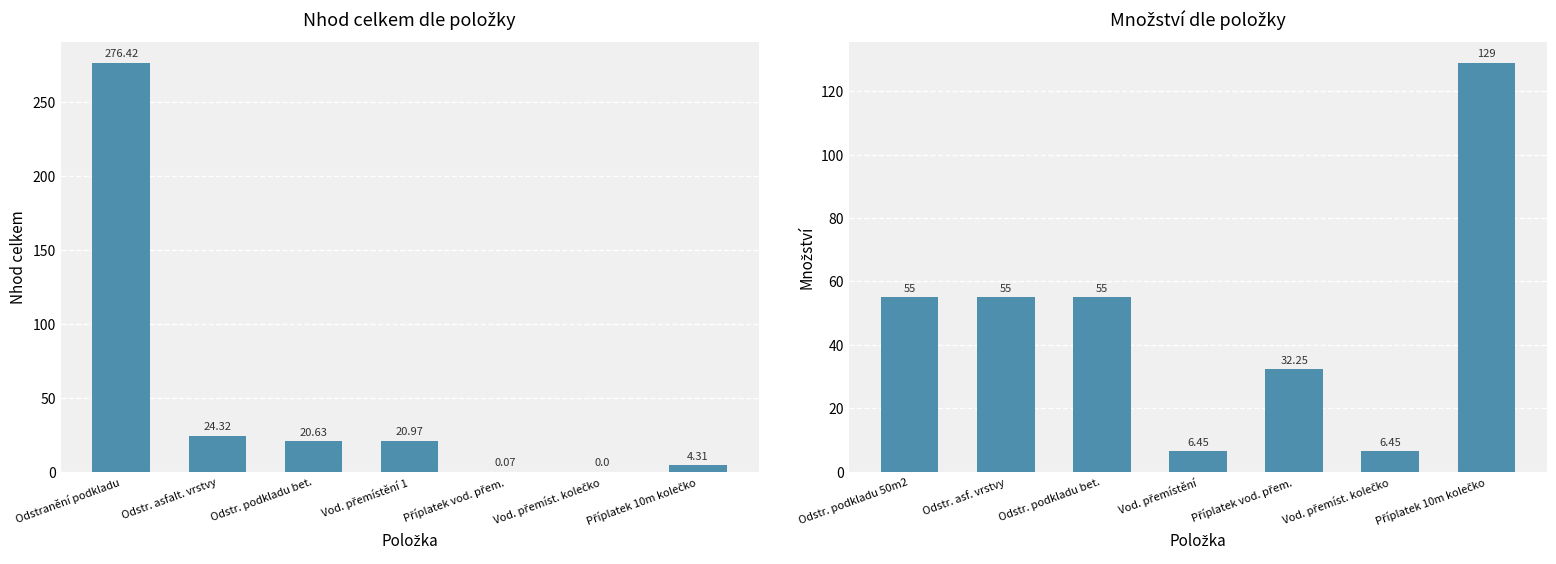

Which label corresponds to the largest value in the chart?

Odstranění podkladu